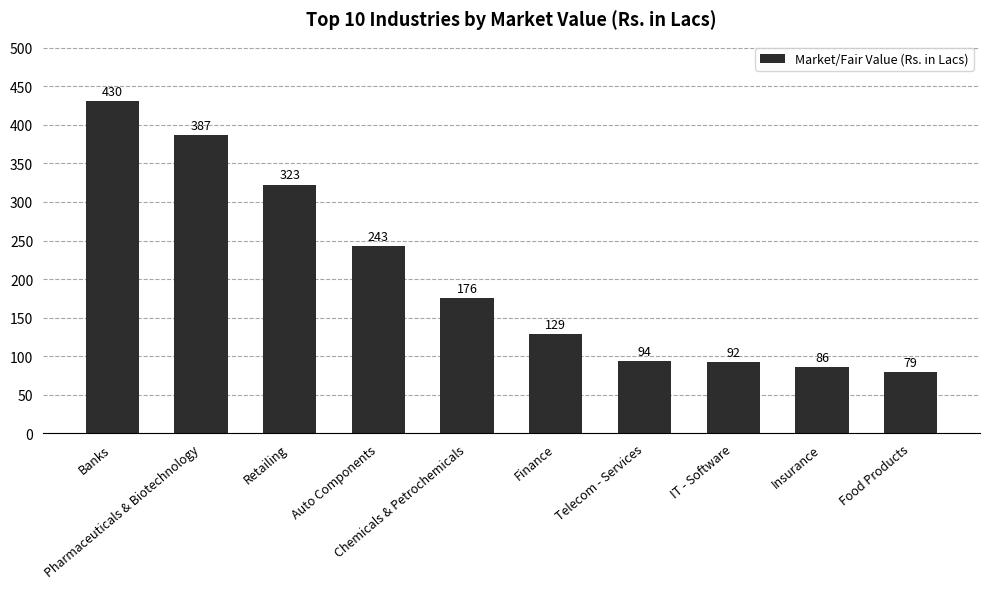

What is the minimum value shown in the chart?

78.9